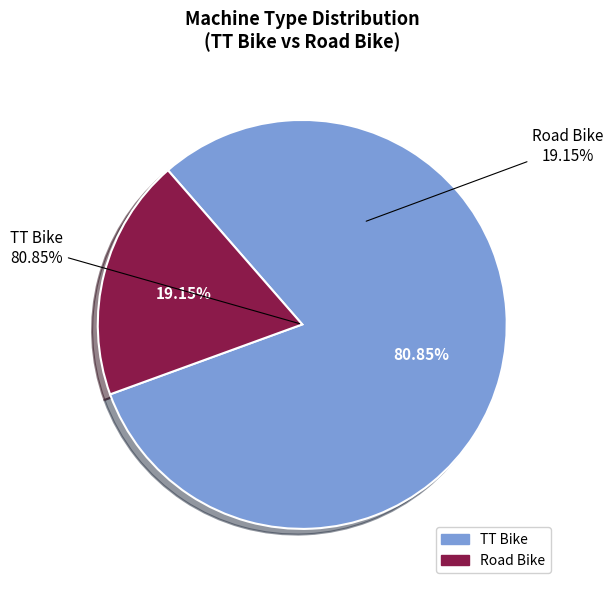

Which category has the smallest portion of the pie?

Road Bike